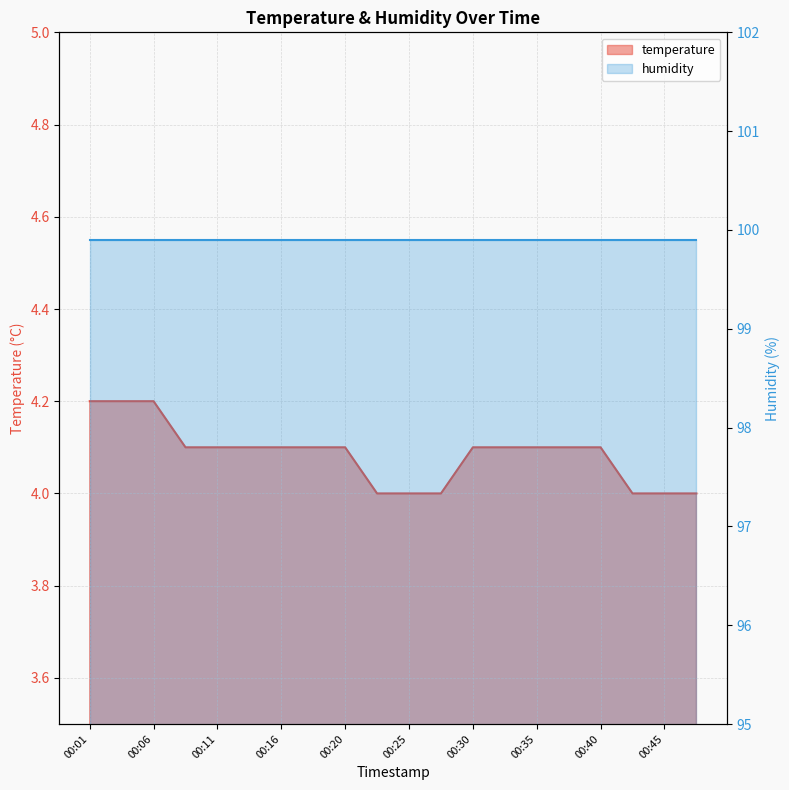

List the labels in order of value, largest first.

00:01, 00:03, 00:06, 00:08, 00:11, 00:13, 00:16, 00:18, 00:20, 00:30, 00:33, 00:35, 00:37, 00:40, 00:23, 00:25, 00:28, 00:42, 00:45, 00:47